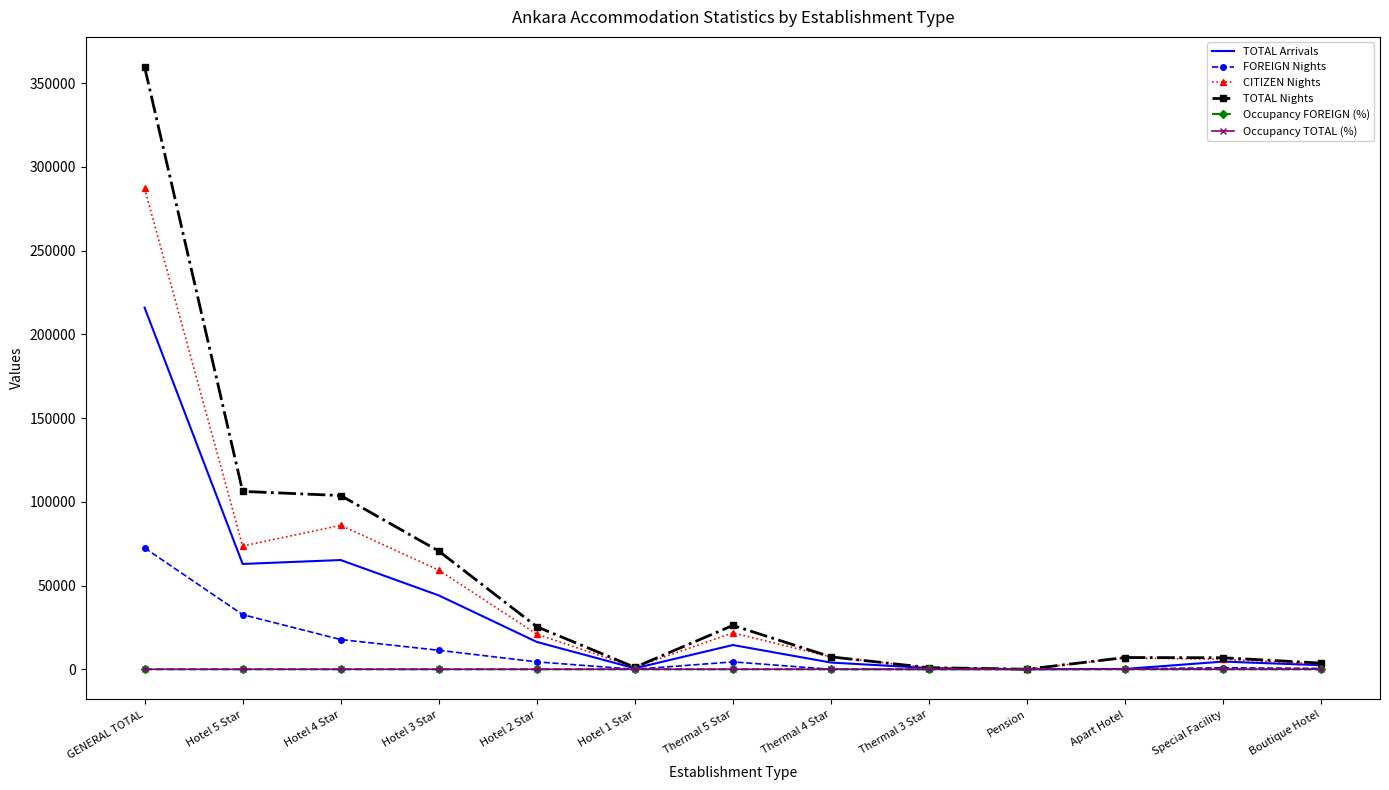

What is the difference between the TOTAL Arrivals values at Special Facility and Hotel 1 Star?

4005.0